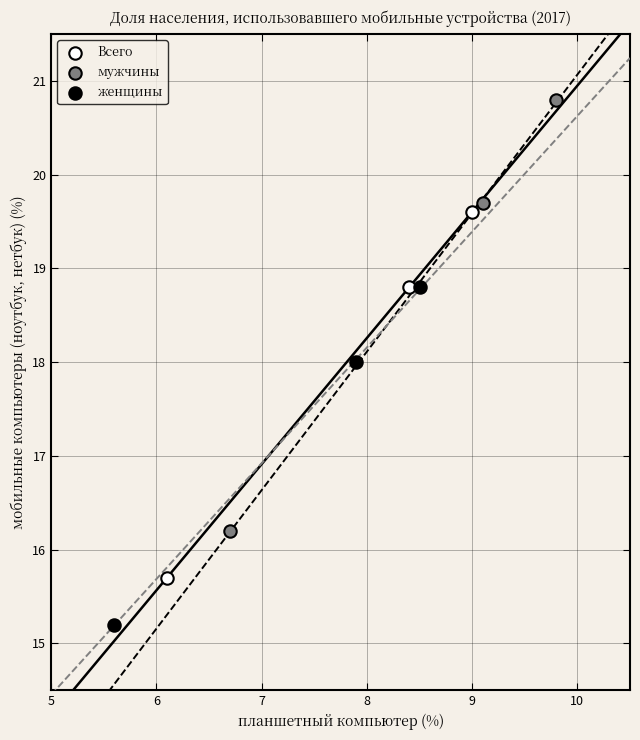

Which series has the widest spread of Y values?

мужчины